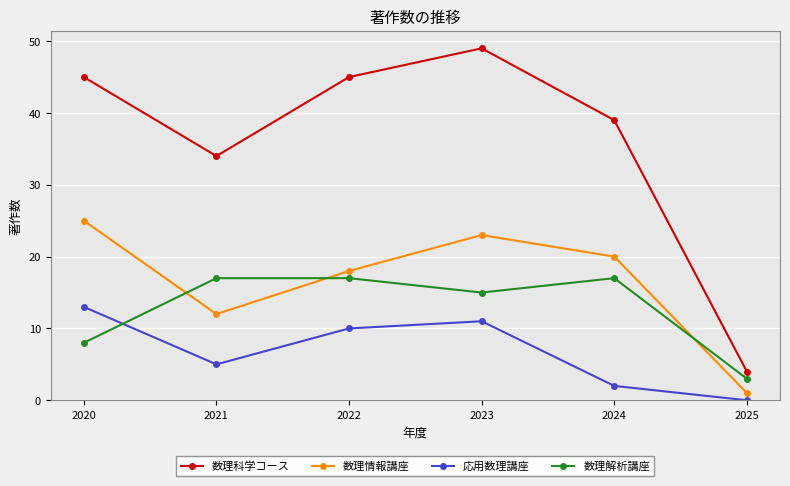

Which category has the highest value across all series?

2023